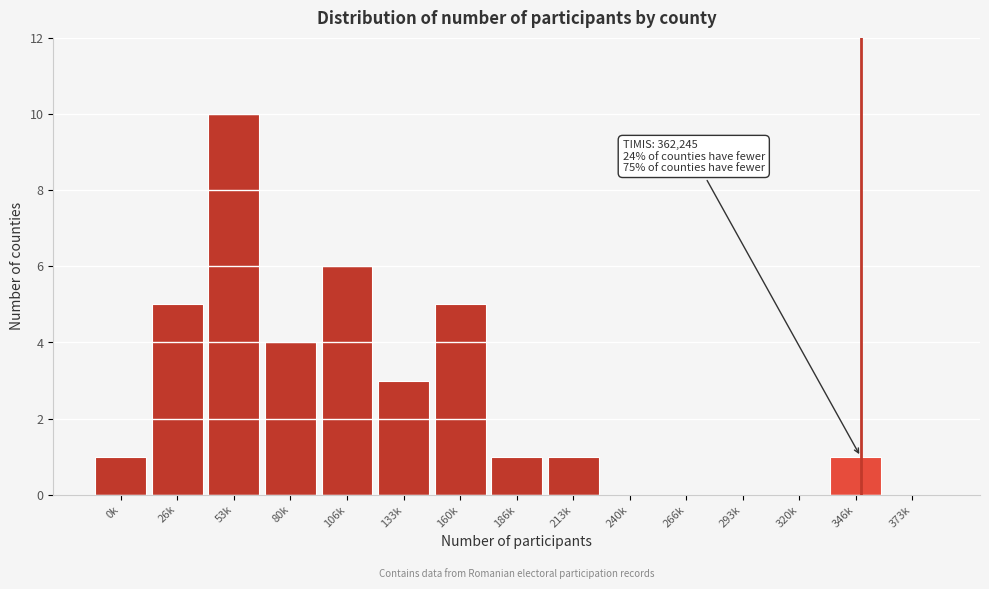

Reading left to right, transcribe all the data shown in this chart.

0k=1	26k=5	53k=10	80k=4	106k=6	133k=3	160k=5	186k=1	213k=1	240k=0	266k=0	293k=0	320k=0	346k=1	373k=0